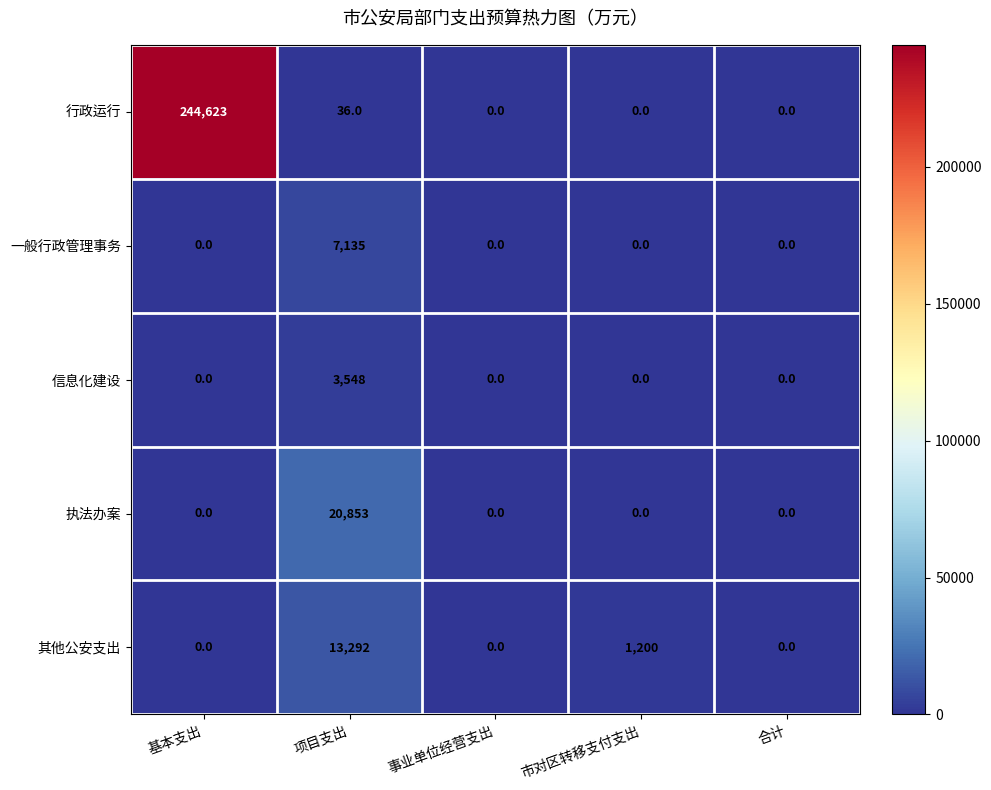

How many series are shown in this chart?

5